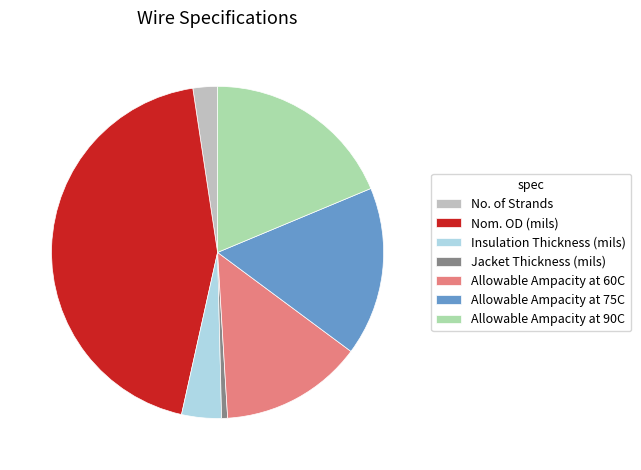

Approximately how many times larger is the value at Allowable Ampacity at 90C compared to Jacket Thickness (mils)?

32.2